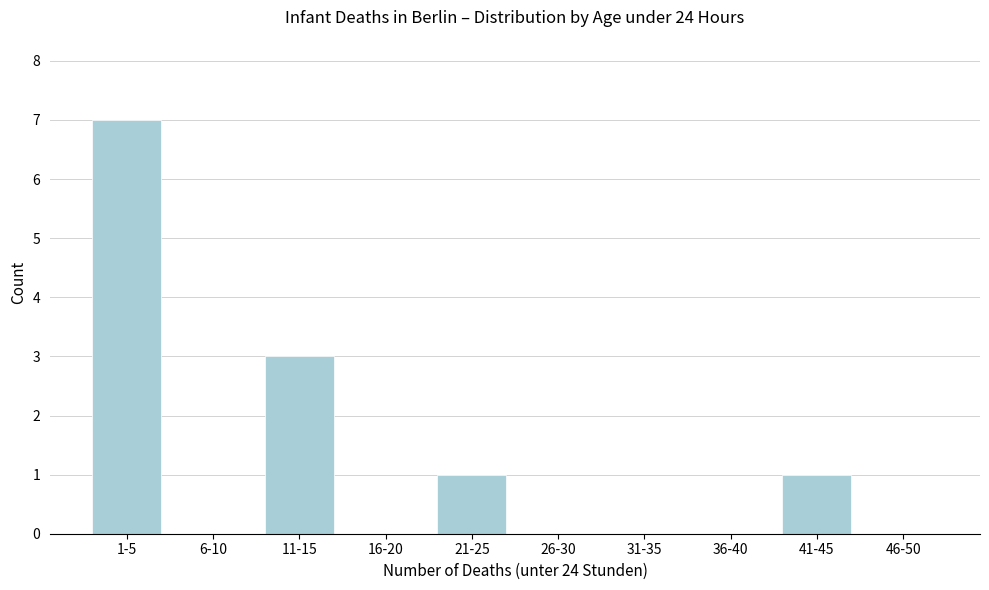

Reading left to right, what are all the values shown in this chart?

1-5=7	6-10=0	11-15=3	16-20=0	21-25=1	26-30=0	31-35=0	36-40=0	41-45=1	46-50=0